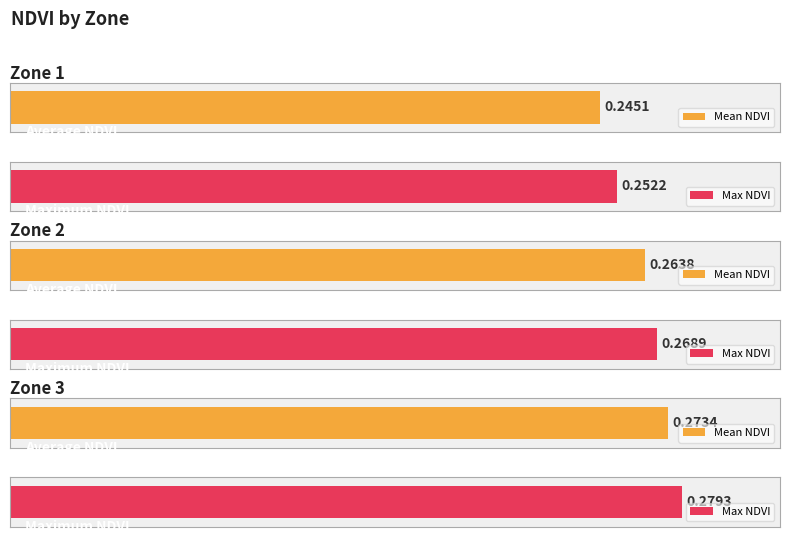

Reading left to right, what are all the values shown in this chart?

Mean NDVI: Zone 1=0.2	Zone 2=0.3	Zone 3=0.3
Max NDVI: Zone 1=0.3	Zone 2=0.3	Zone 3=0.3